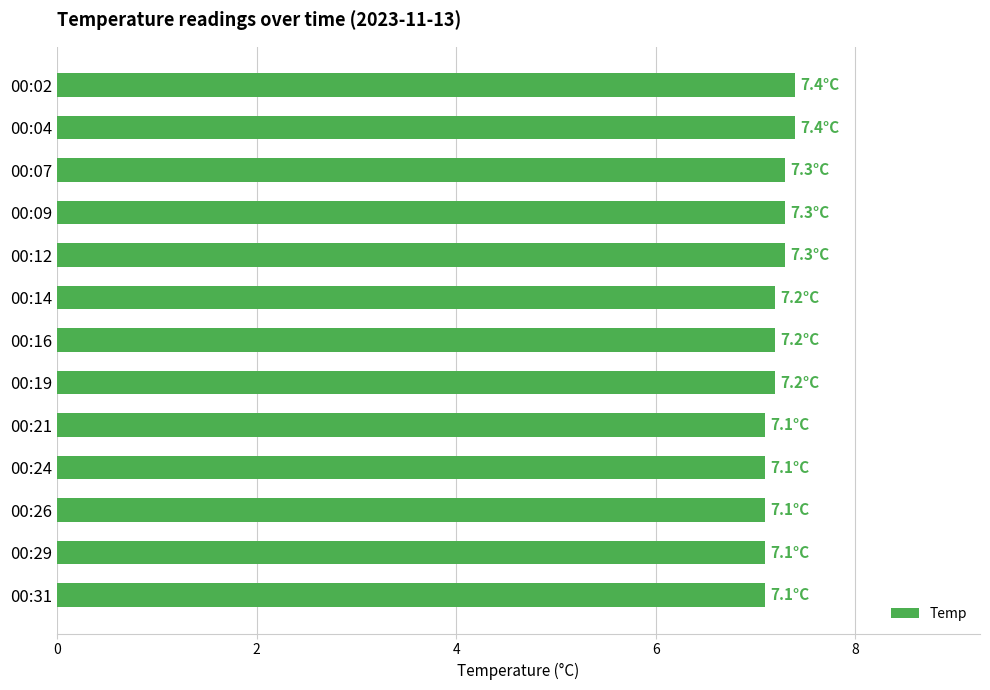

The chart shows a value of 7.3 at 00:09. True or false?

True